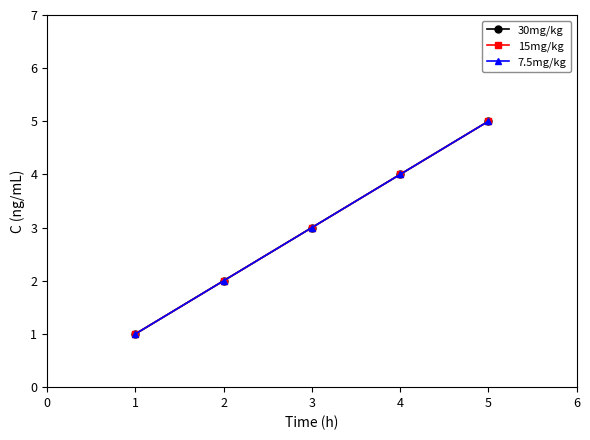

True or false: 7.5mg/kg and 15mg/kg cross at least once.

False